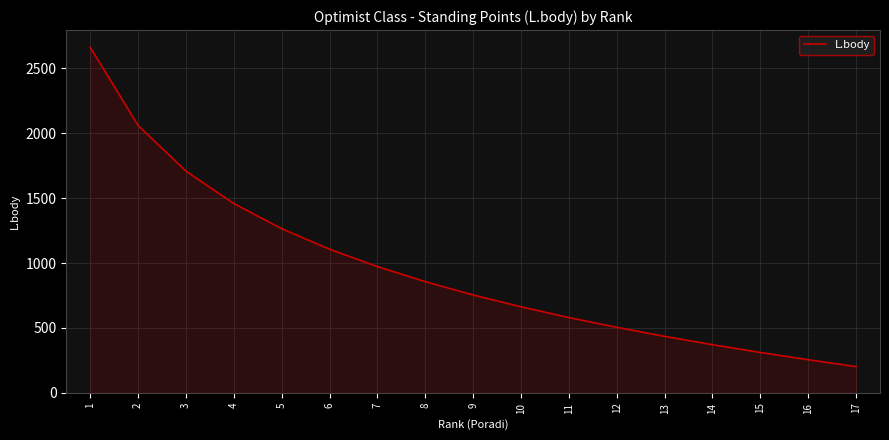

Reading left to right, extract all data points from this chart.

2663	2061	1709	1459	1265	1107	973	857	754	663	580	505	435	371	311	255	202